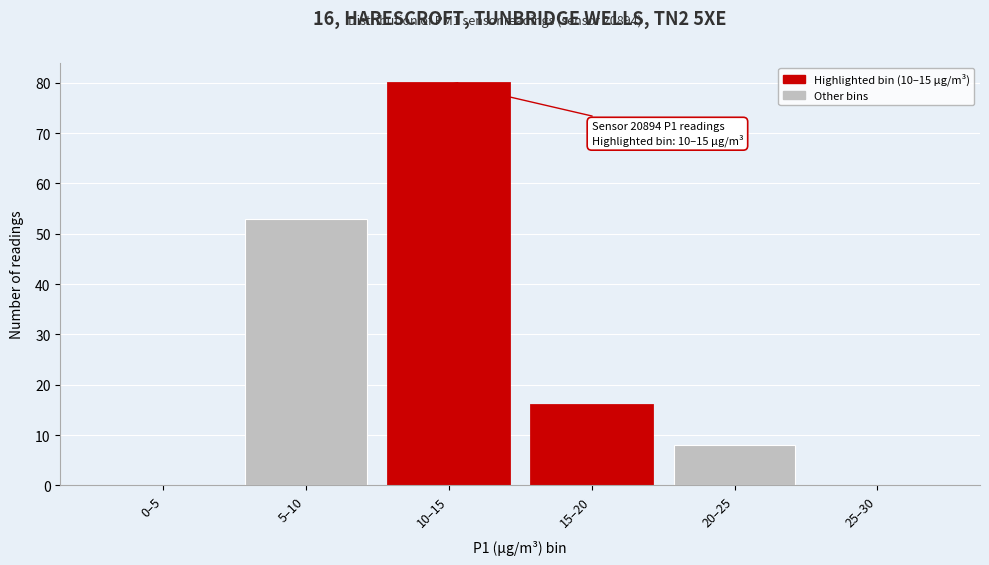

Reading right to left, transcribe all the data shown in this chart.

25–30=0	20–25=8	15–20=16	10–15=80	5–10=53	0–5=0